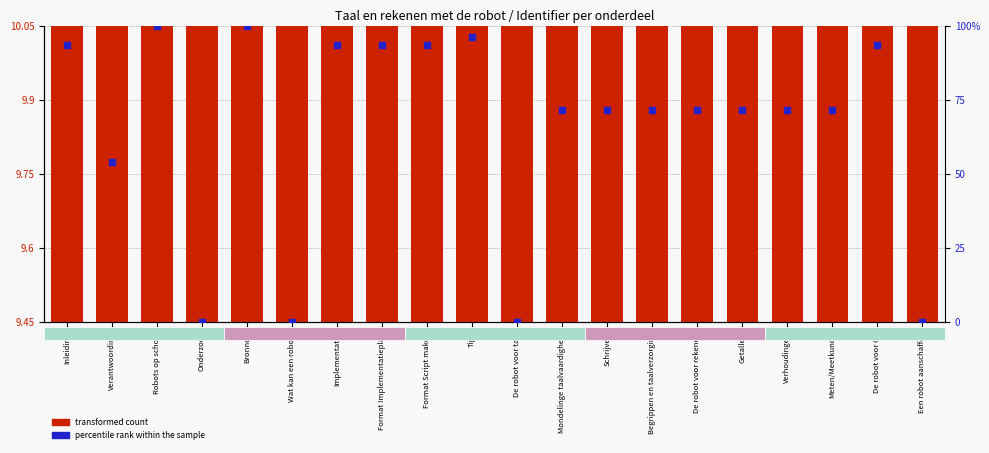

What are all the series names shown in the legend?

transformed count, percentile rank within the sample